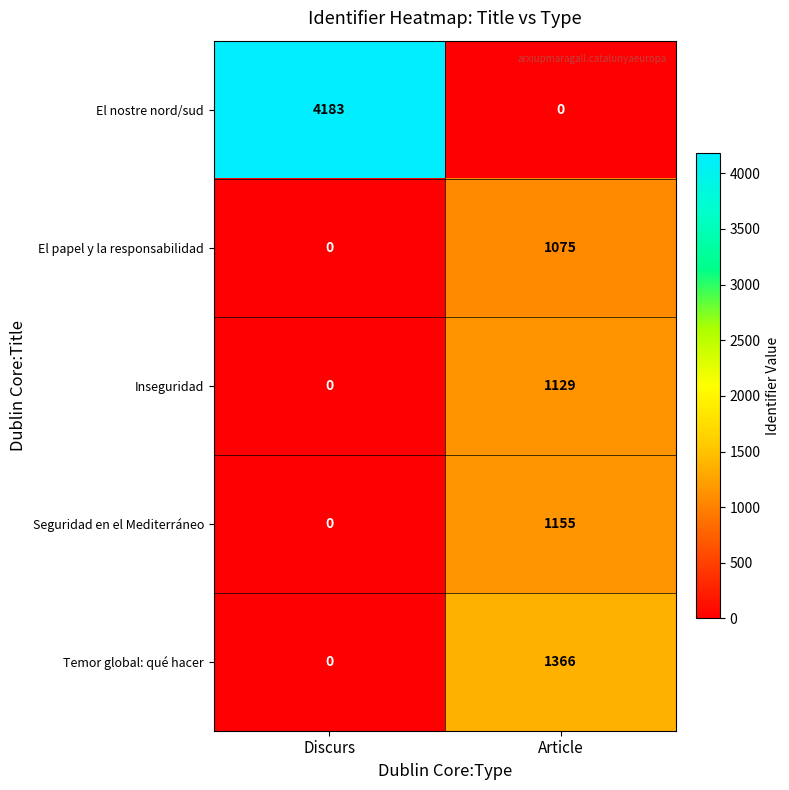

Which series has the largest total across all categories?

El nostre nord/sud